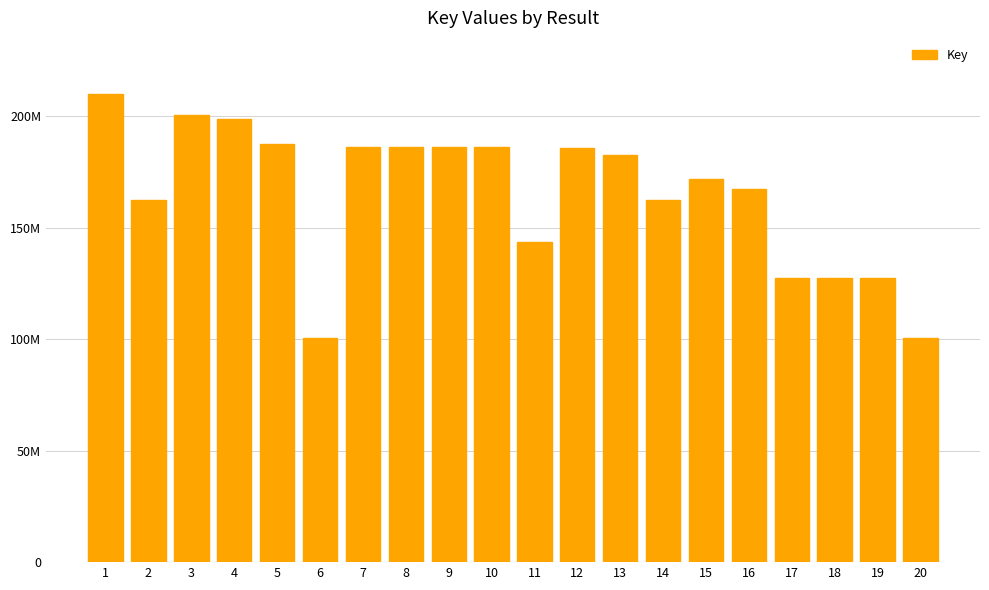

Are the bars horizontal?

No